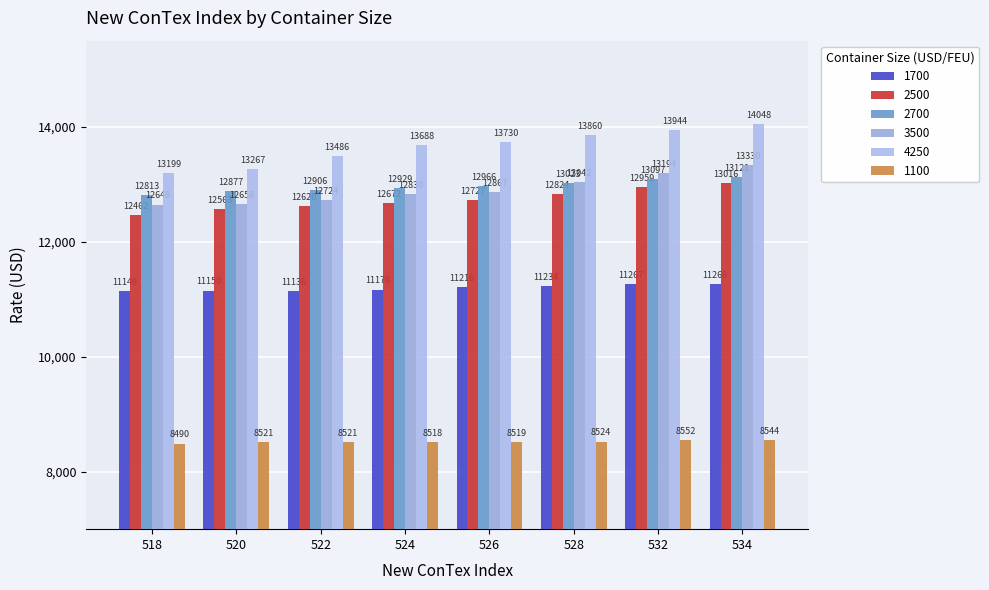

True or false: 2700 has a value of 13097 at 532.

True